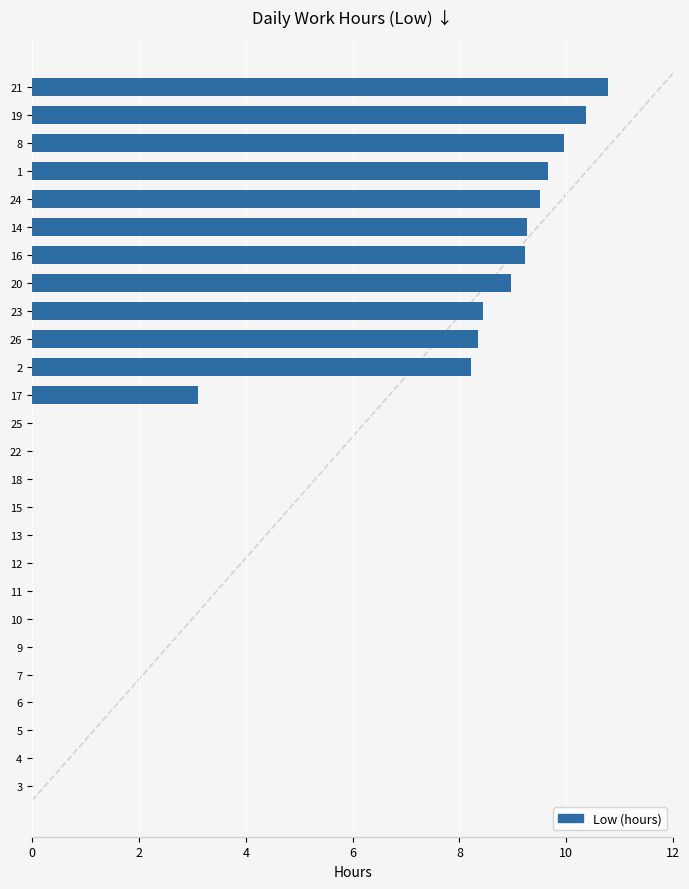

What is the change in value from 15 to 14?

+9.3